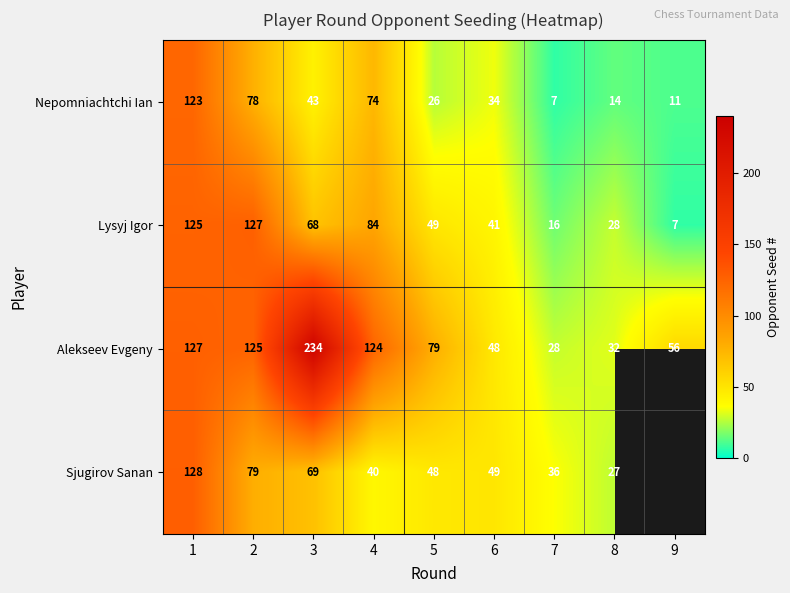

Between 5 and 6, which is larger?

6